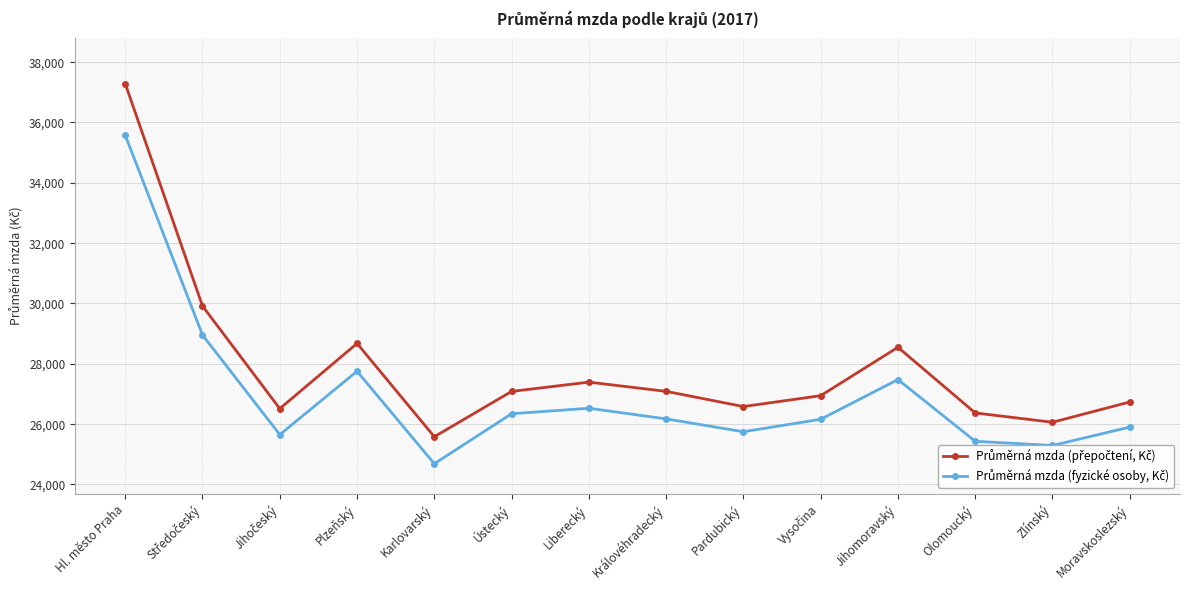

At which category is the sum across all series the highest?

Hl. město Praha